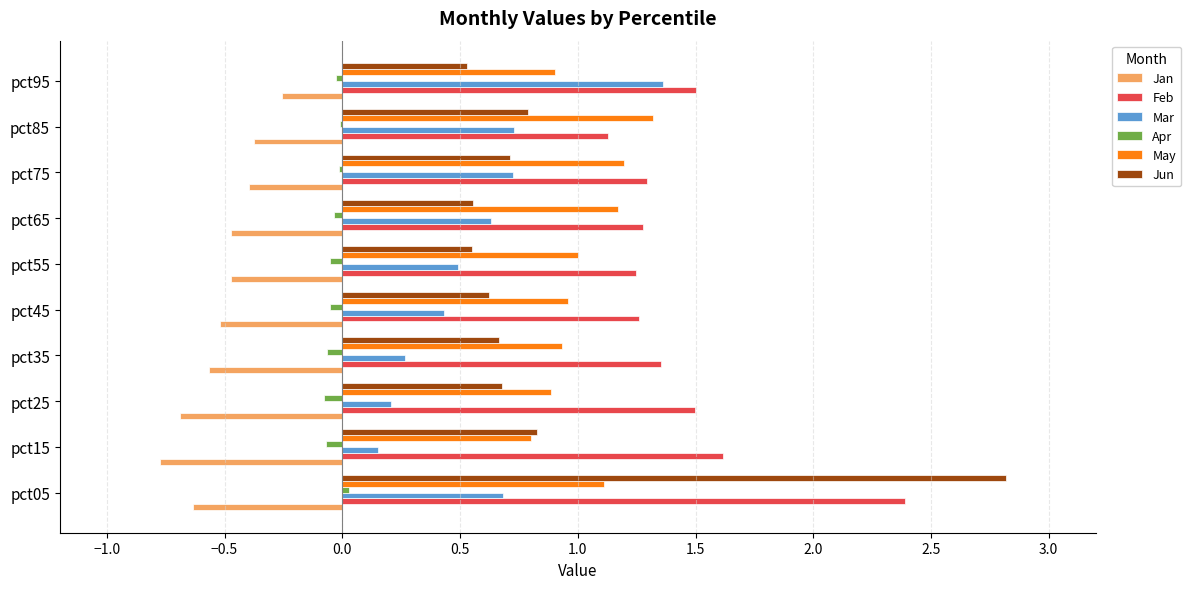

What are all the series names shown in the legend?

Jan, Feb, Mar, Apr, May, Jun